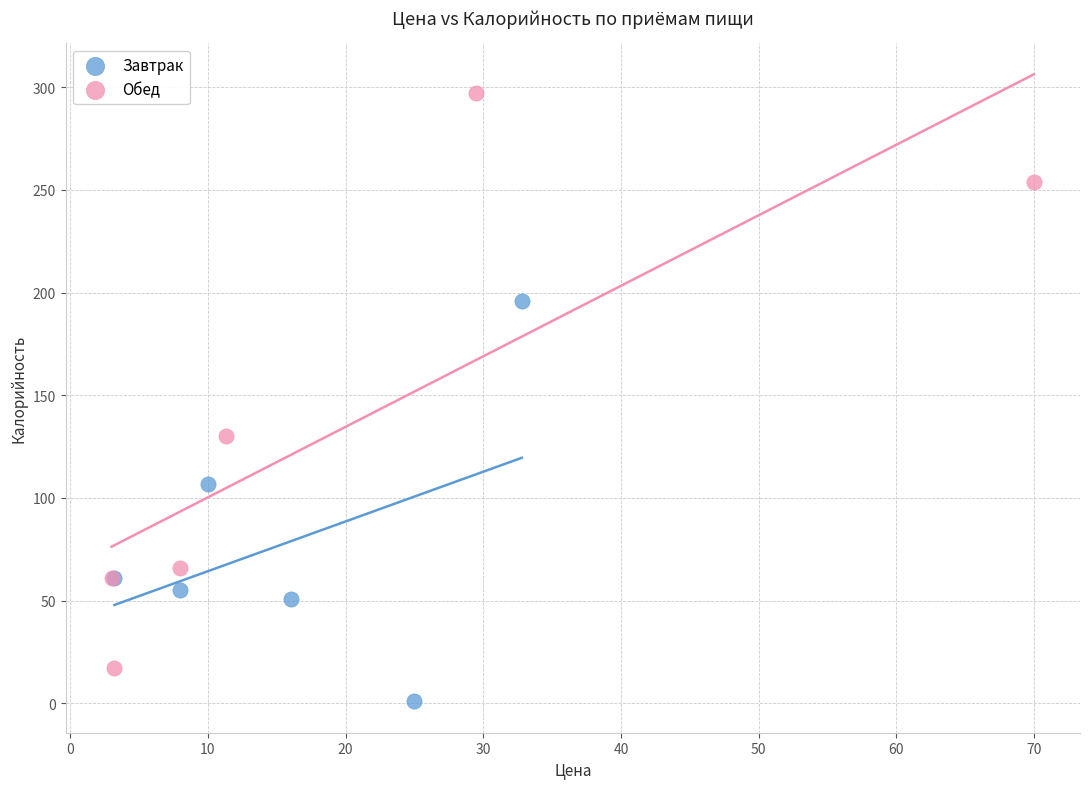

Which series has the widest spread of Y values?

Обед